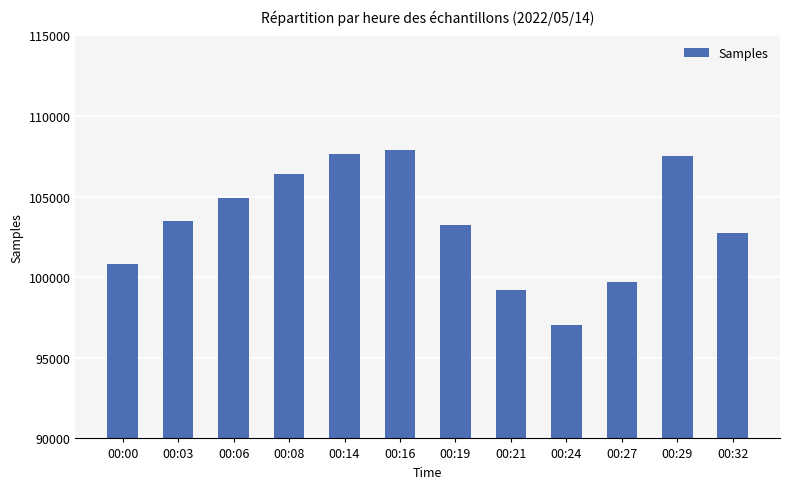

Reading left to right, extract all data points from this chart.

100801	103476	104901	106382	107630	107916	103213	99186	97008	99680	107516	102721